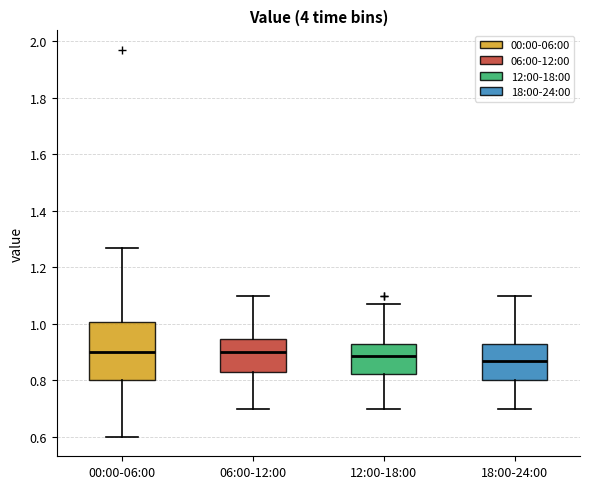

Reading left to right, transcribe this box plot: for each box, give where its median line is, the range the box spans, and where its two whiskers end, as read against the y-axis. The values are not printed on the chart, so give them approximately, as read against the axis.

00:00-06:00: median 0.90, box 0.80 to 1.00, whiskers 0.60 to 1.28
06:00-12:00: median 0.90, box 0.84 to 0.94, whiskers 0.70 to 1.10
12:00-18:00: median 0.88, box 0.82 to 0.94, whiskers 0.70 to 1.08
18:00-24:00: median 0.88, box 0.80 to 0.94, whiskers 0.70 to 1.10